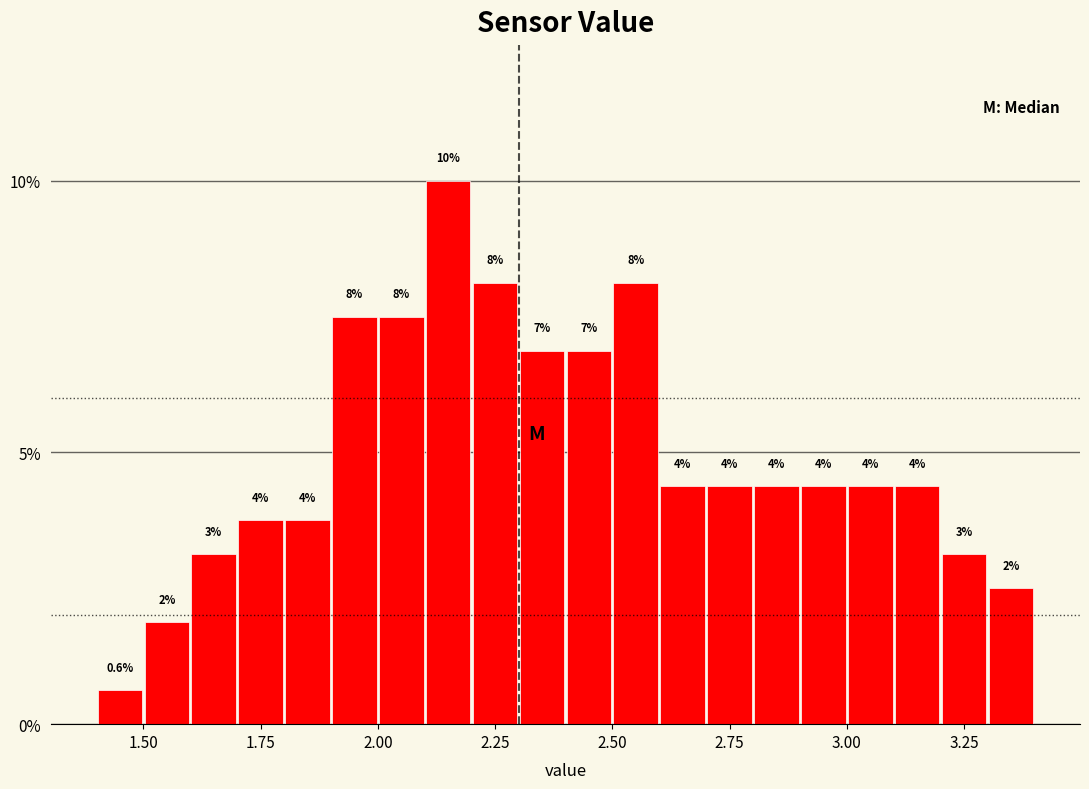

Around what value on the x-axis is the tallest bar? Give the approximate position of its centre, as read against the axis.

2.15